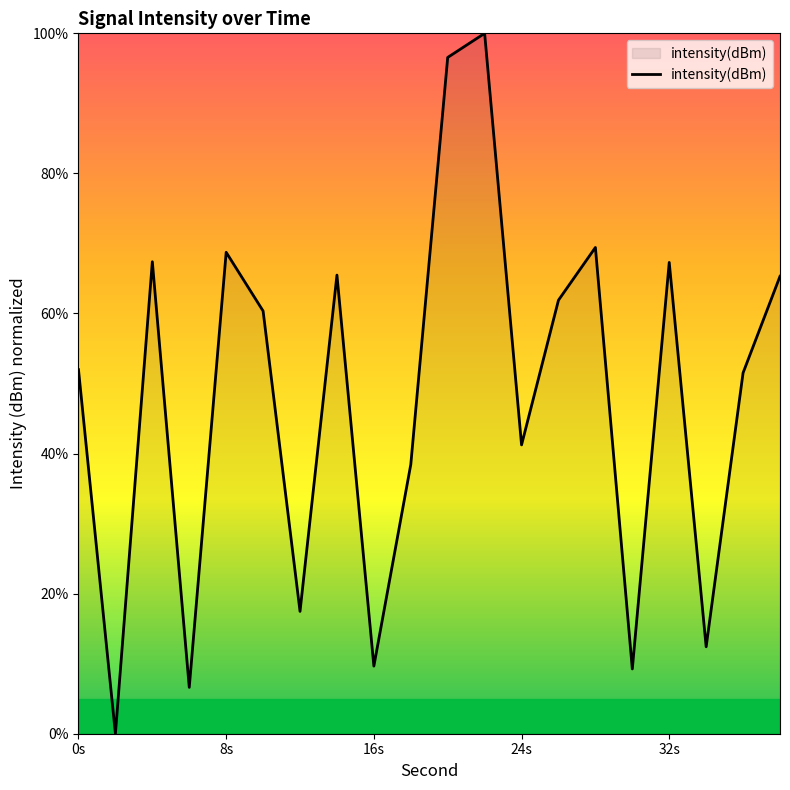

What is the greatest value displayed?

100.0